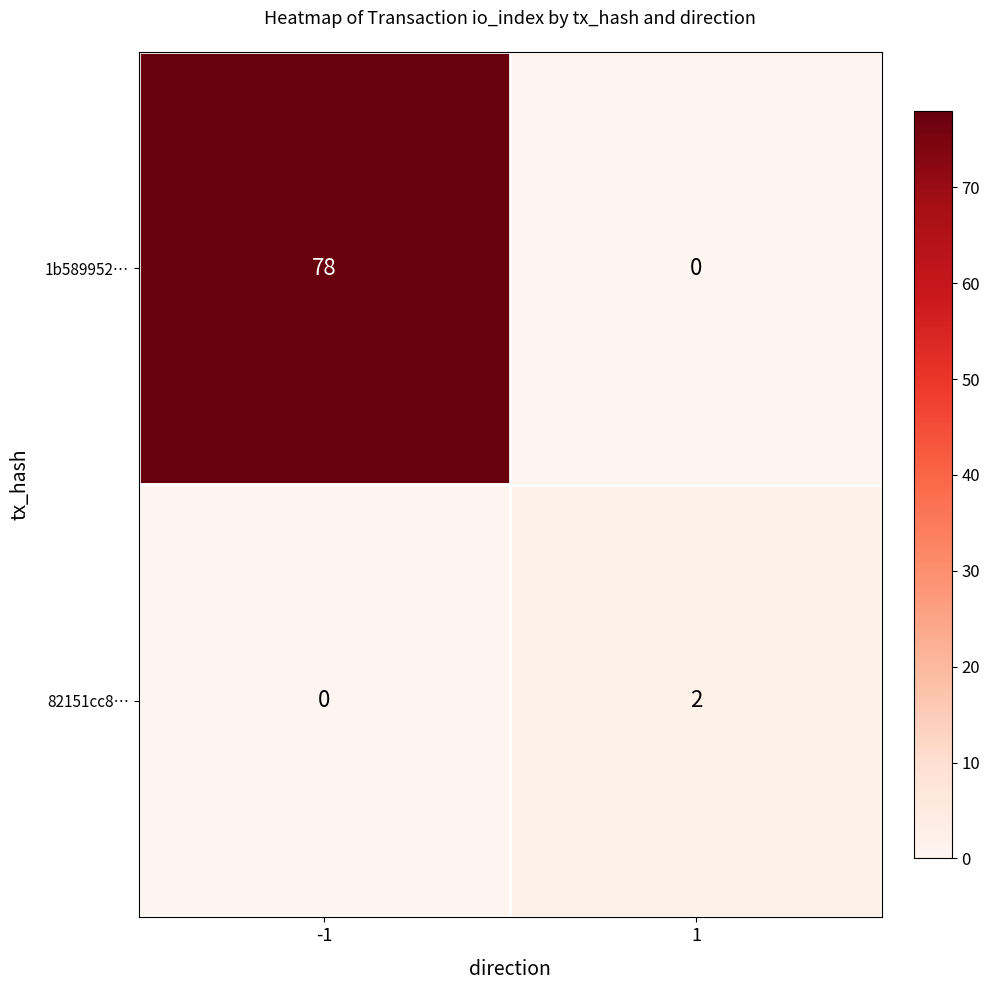

Read the 1b589952… value at -1, to the nearest 5.

80